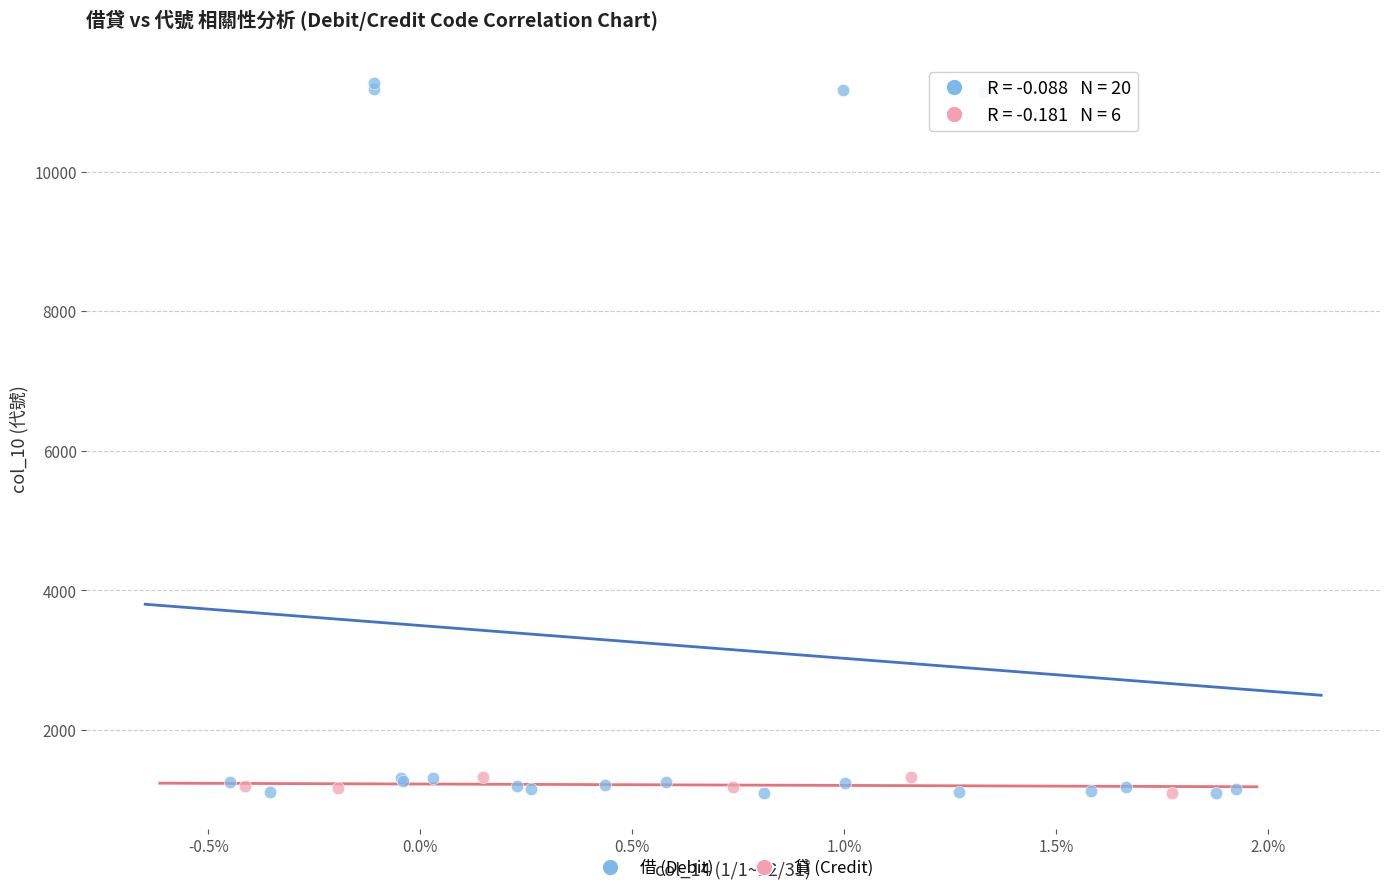

Which series contains the highest Y value?

借 (Debit)